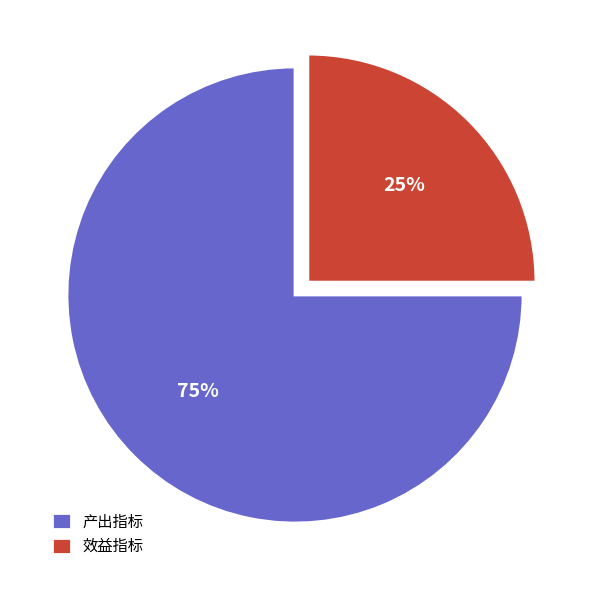

How many slices are in this pie chart?

2